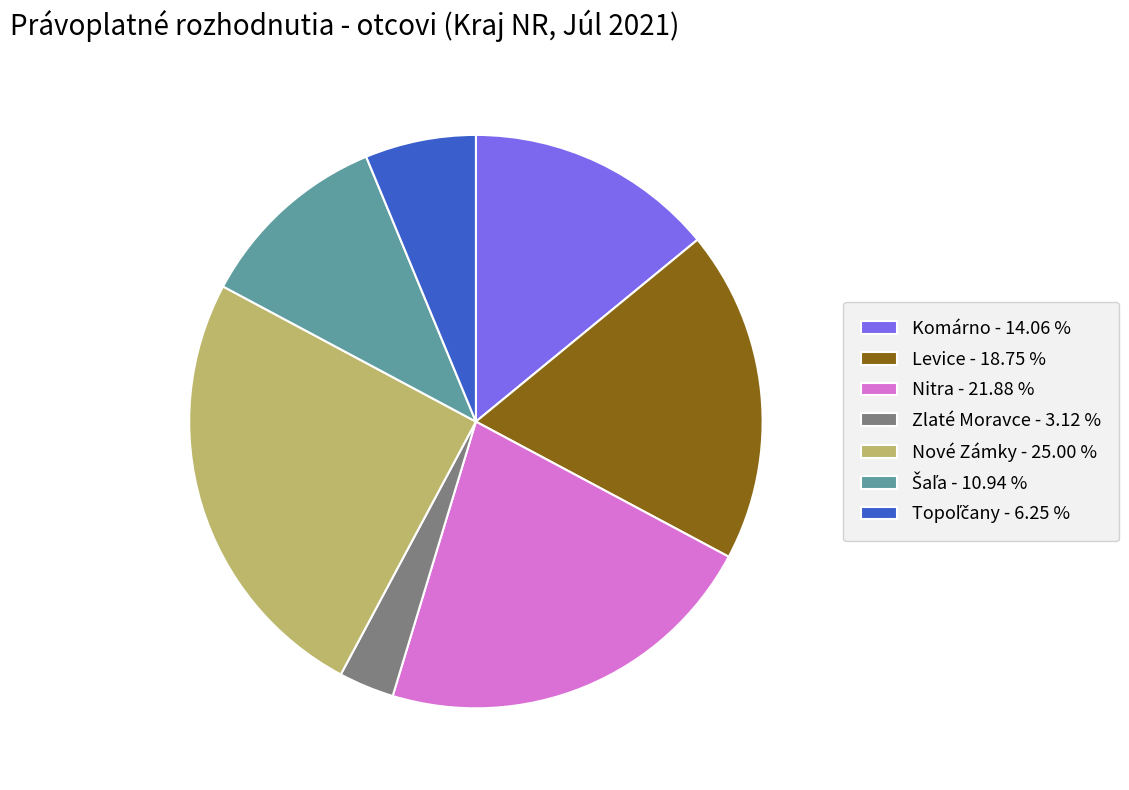

Is there a majority slice in this chart?

No